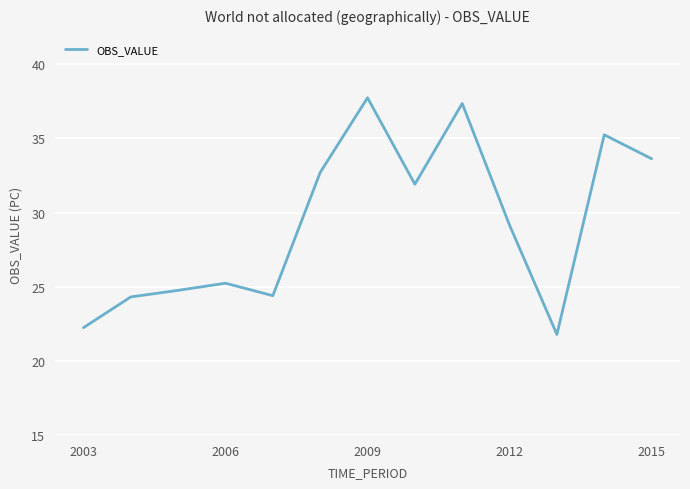

What is the difference between the maximum and minimum values?

16.0